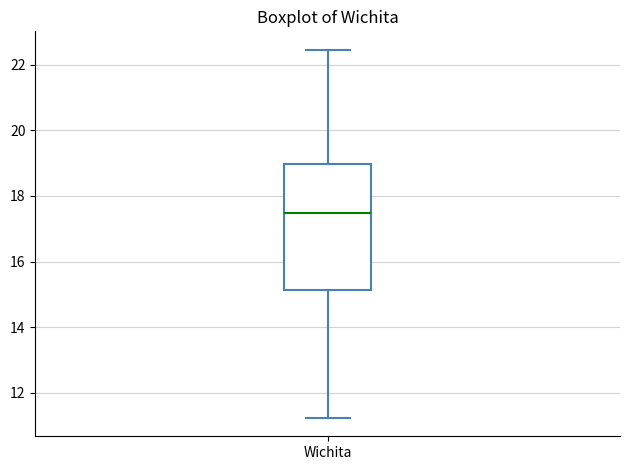

Transcribe this box plot: give where the median line is, the range the box spans, and where the two whiskers end, as read against the y-axis. The values are not printed on the chart, so give them approximately, as read against the axis.

median 17.4, box 15.2 to 19.0, whiskers 11.2 to 22.4